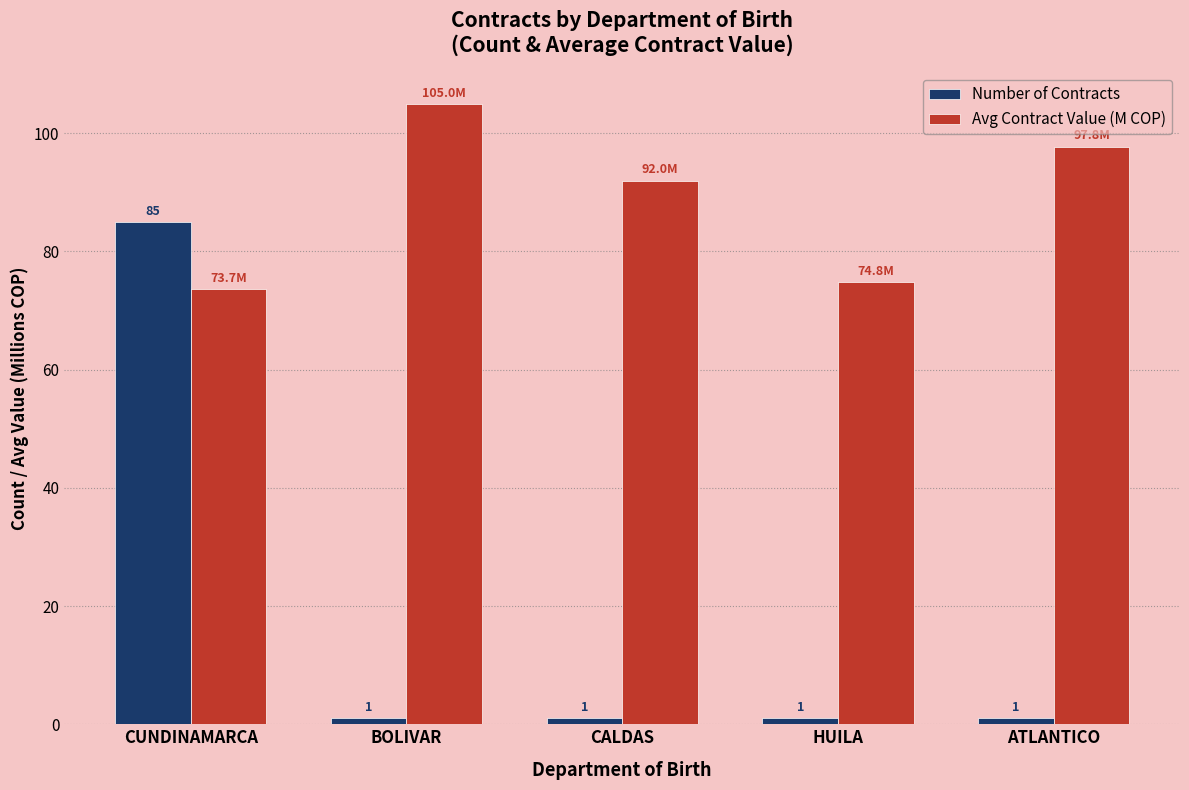

How many series are shown in this chart?

2